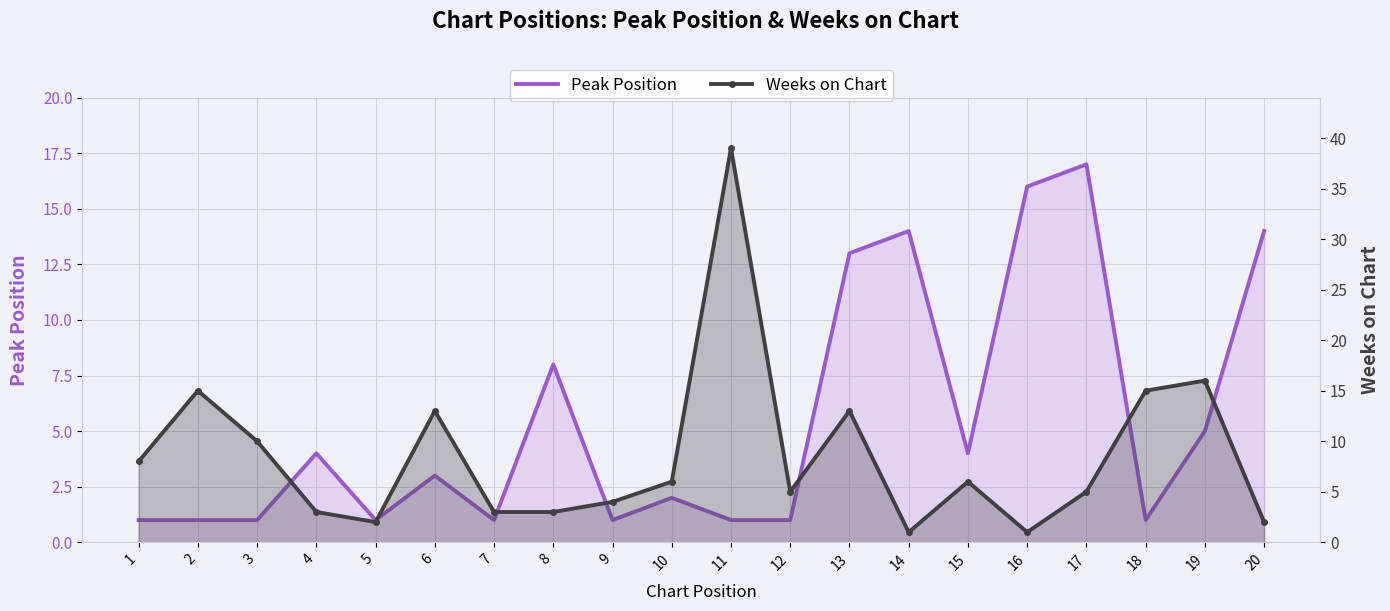

Where do Weeks on Chart and Peak Position first cross each other?

3 and 4